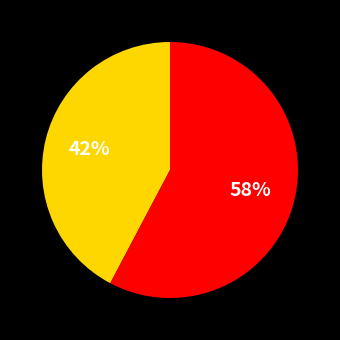

Count the number of slices in the pie.

2